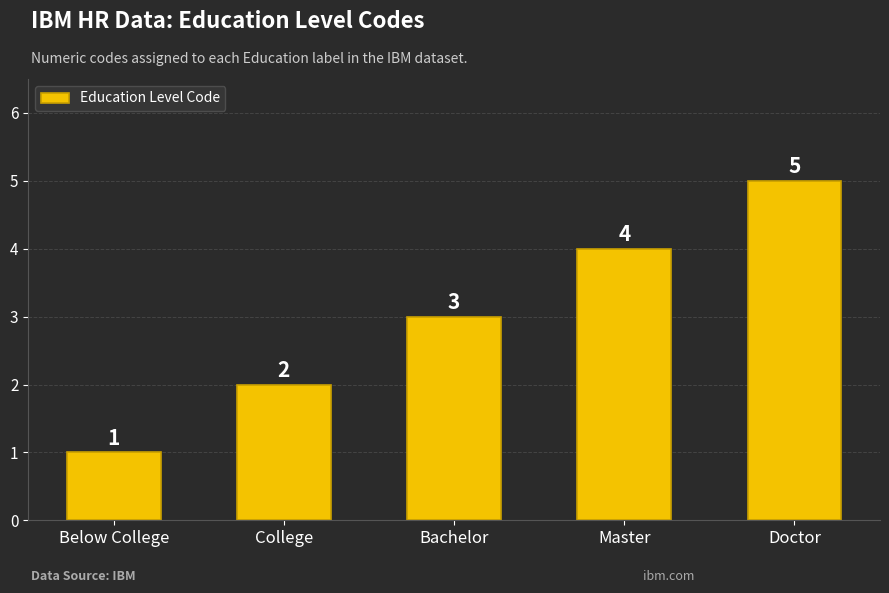

What is the approximate value at Master?

4